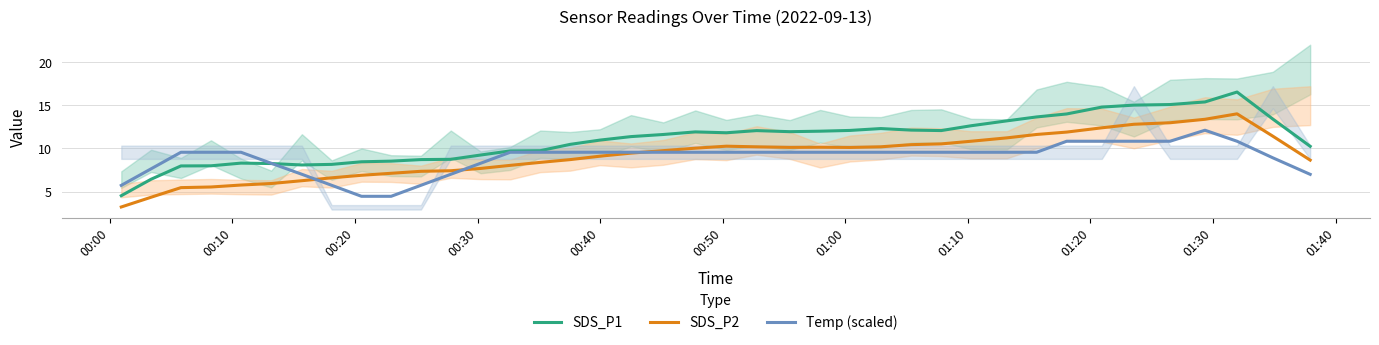

How many interior local peaks does the SDS_P2 series have?

3